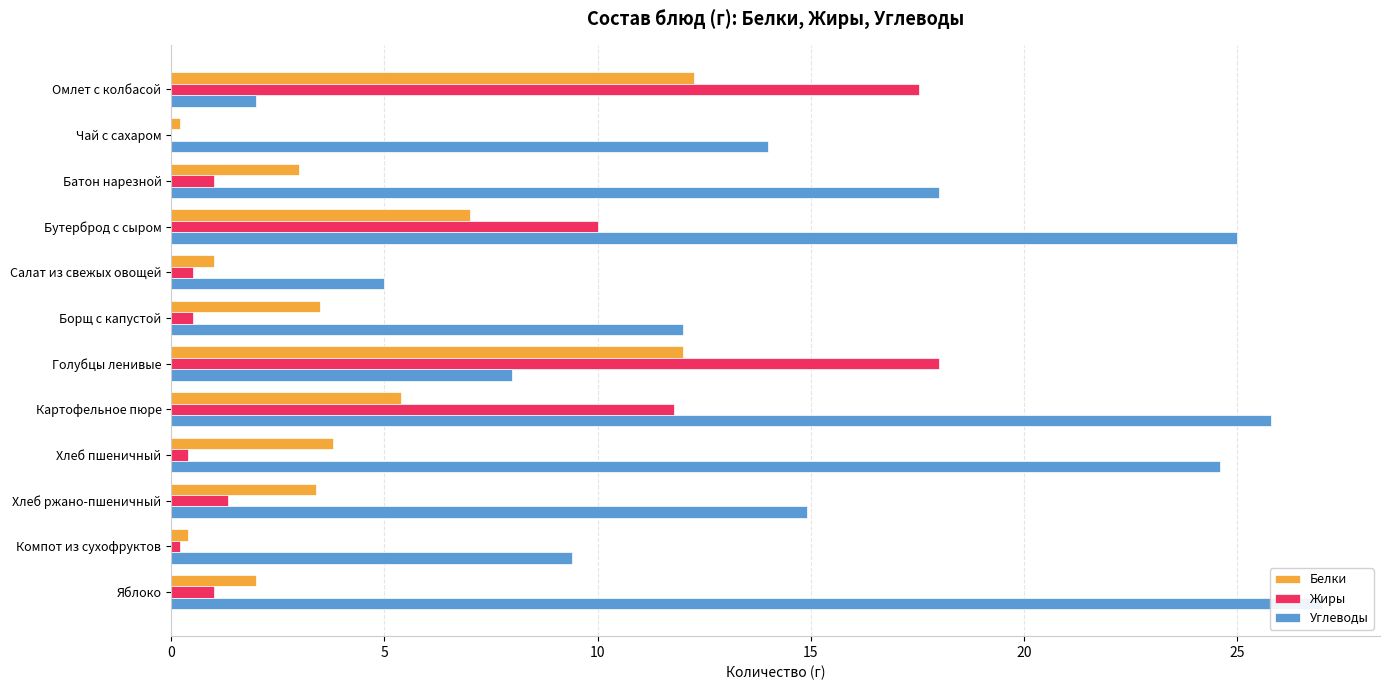

Rank the series by their maximum value, from lowest to highest.

Белки, Жиры, Углеводы